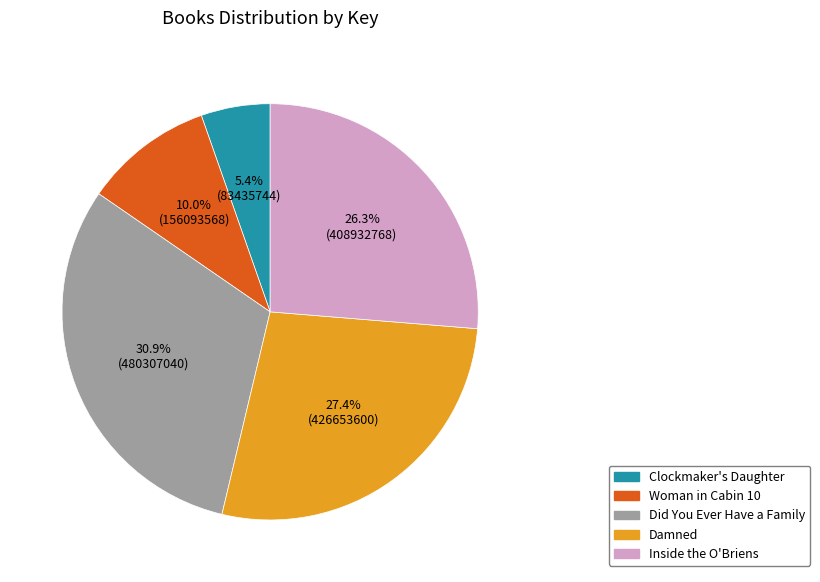

What percentage is the Damned slice, to the nearest percent?

27%